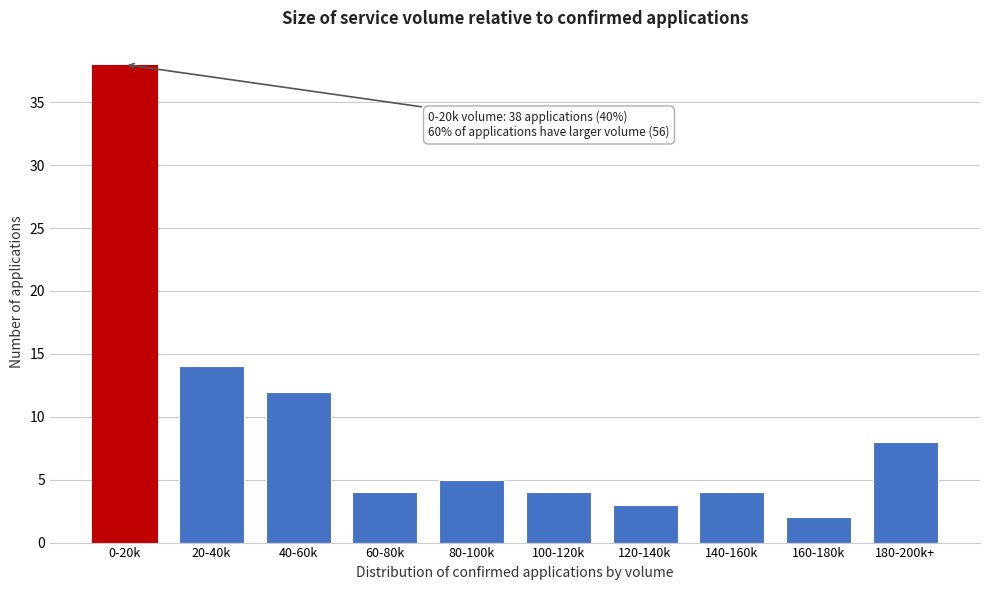

Reading left to right, transcribe all the data shown in this chart.

38	14	12	4	5	4	3	4	2	8